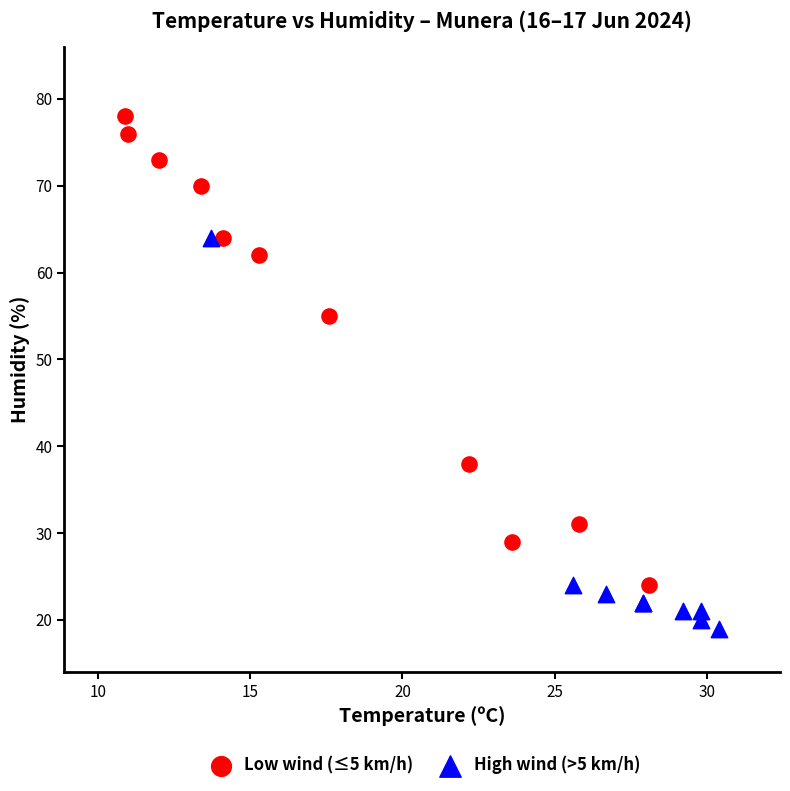

Which series has the largest Y range (max minus min)?

Low wind (≤5 km/h)